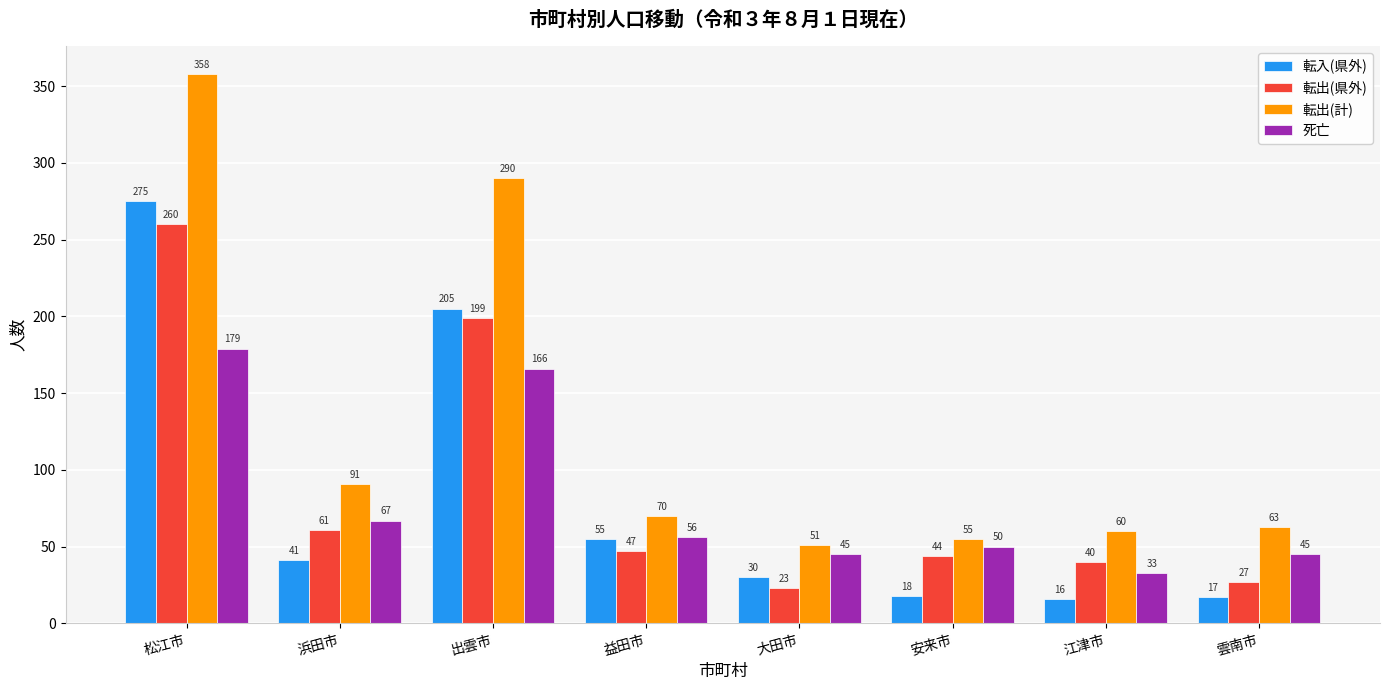

What is the difference between the maximum and second lowest values in the 転出(計) series?

303